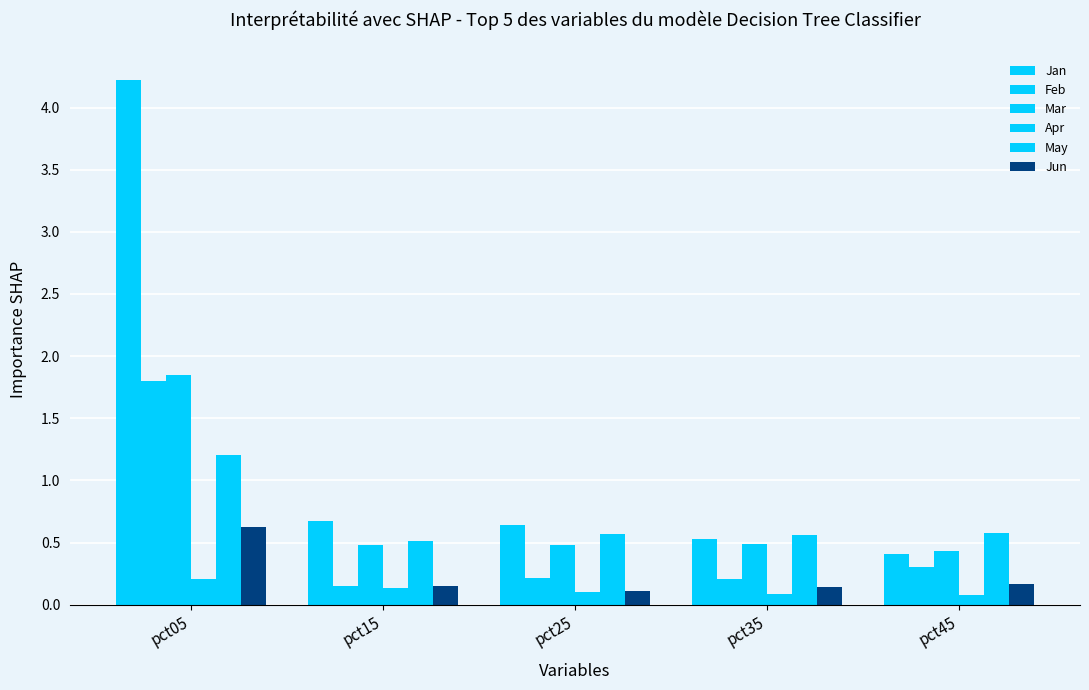

How many groups of bars are there?

5